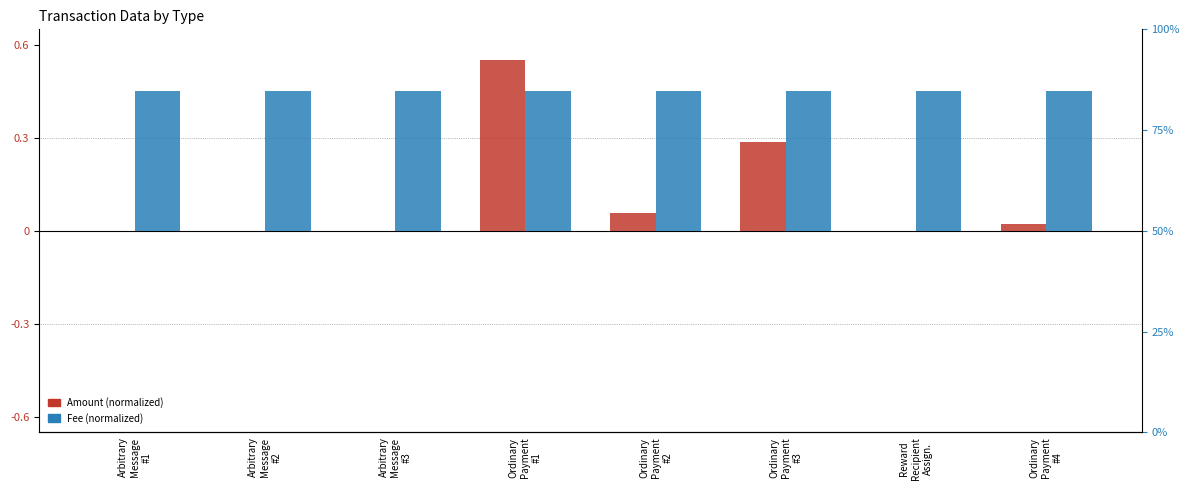

Reading right to left, transcribe all the data shown in this chart.

Amount (normalized): 0.0	0.0	0.3	0.1	0.6	0.0	0.0	0.0
Fee (normalized): 0.5	0.5	0.5	0.5	0.5	0.5	0.5	0.5